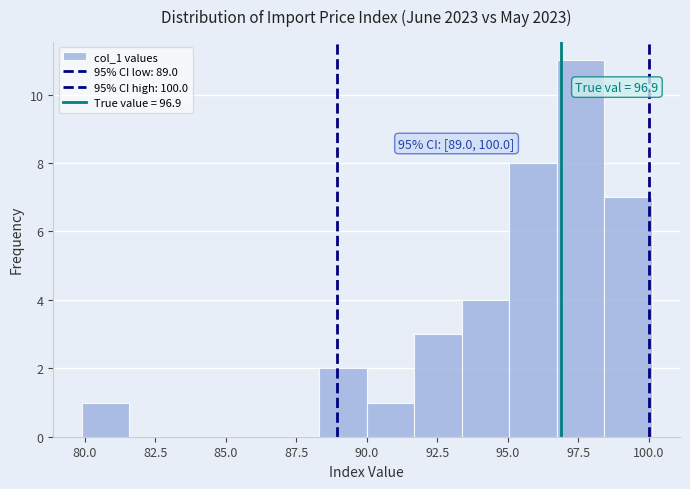

Around what value on the x-axis is the tallest bar? Give the approximate position of its centre, as read against the axis.

97.5